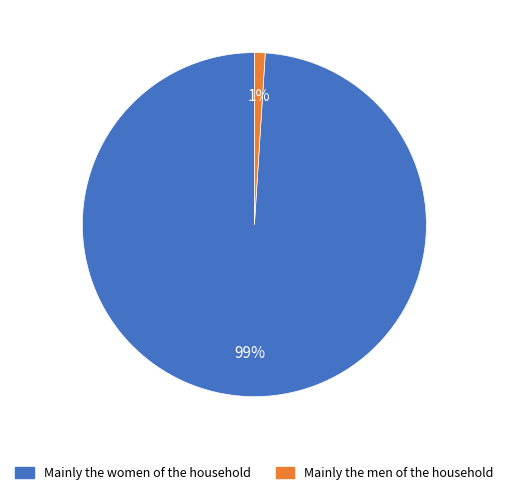

Is there any slice that represents more than half of the pie?

Yes